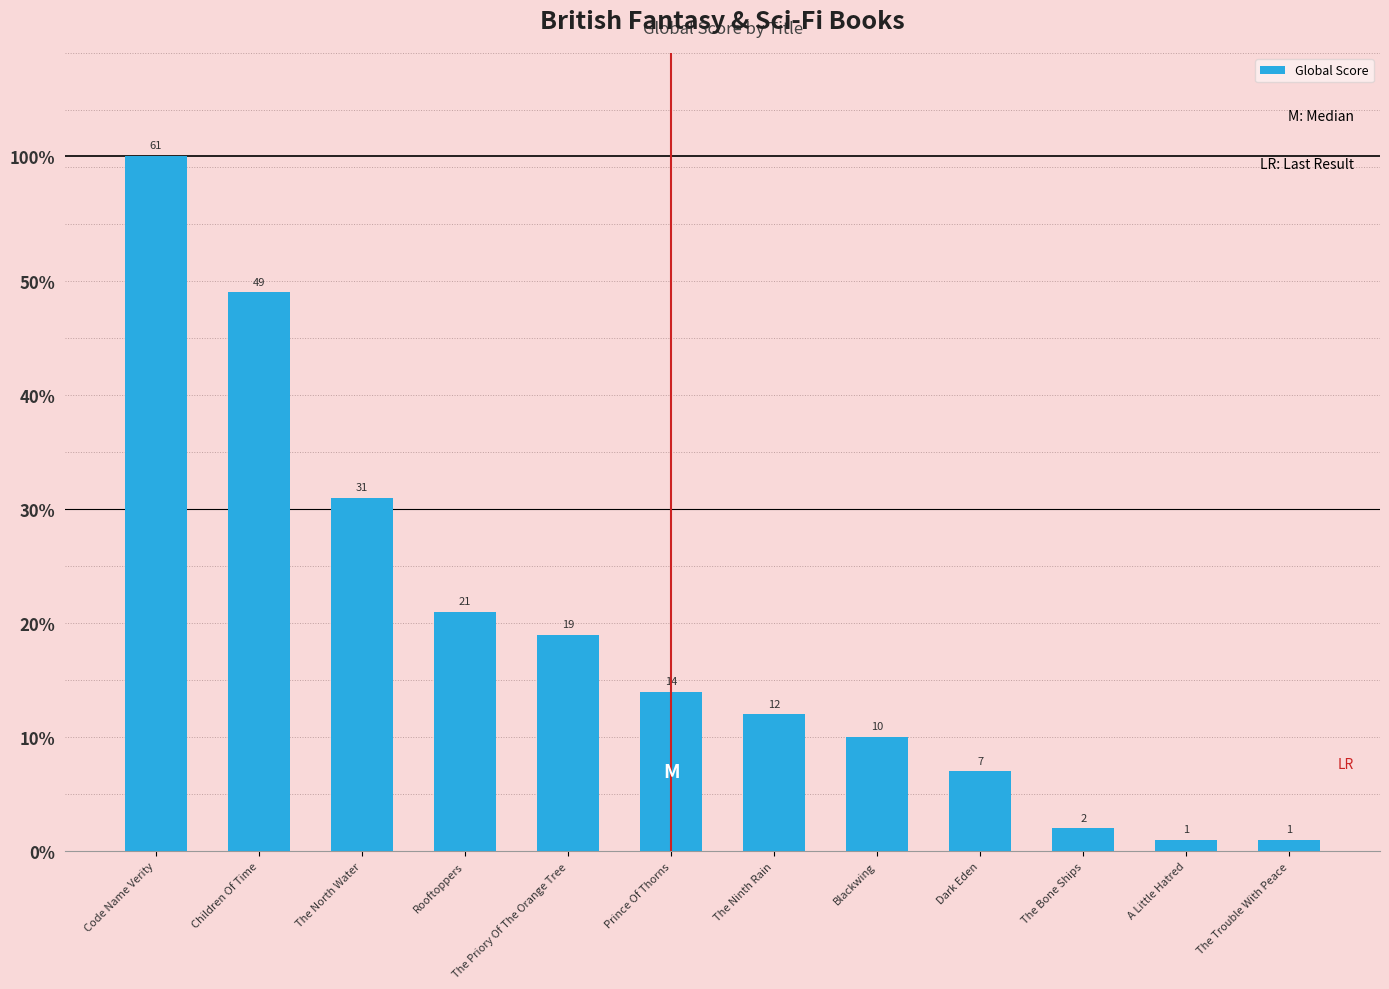

What position from the left is Prince Of Thorns?

6